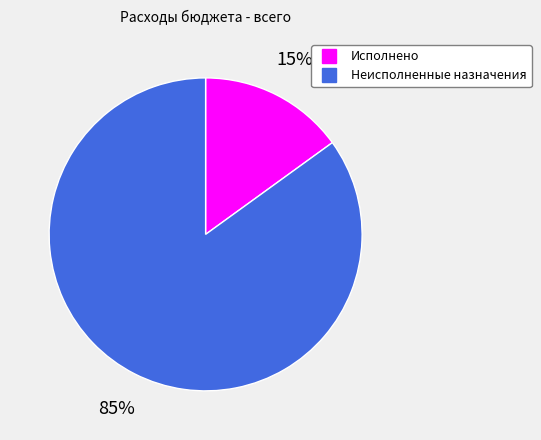

To the nearest percent, what is the average slice percentage?

50%